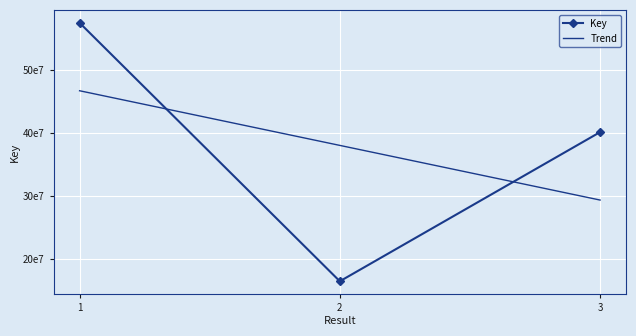

List the labels in order of value, smallest first.

2, 3, 1